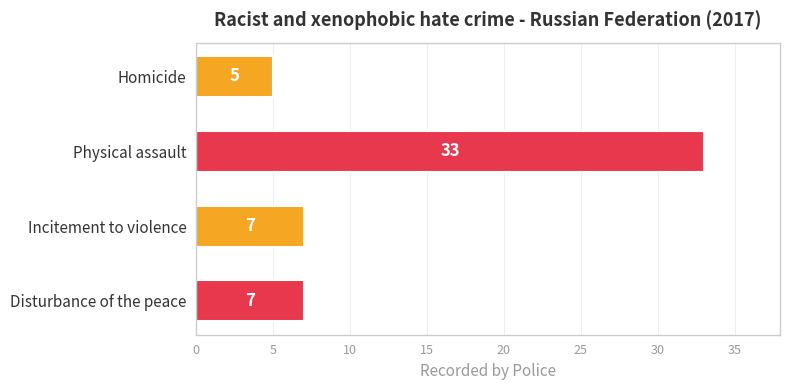

Reading top to bottom, transcribe all the data shown in this chart.

5	33	7	7